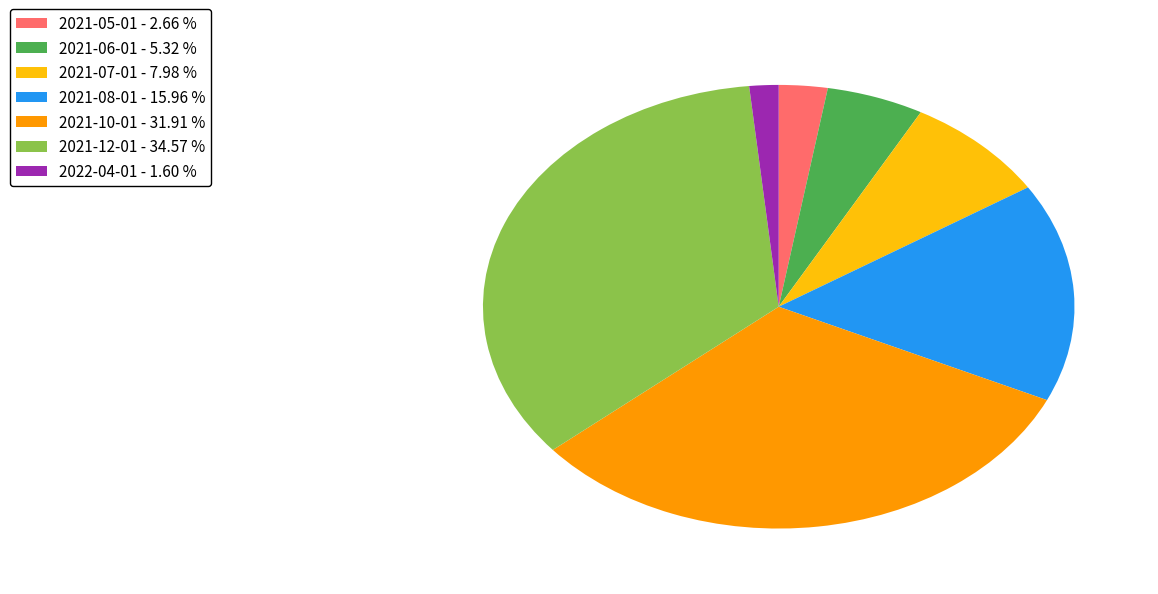

Does 2021-05-01 - 2.66 % represent more than half of the total?

No